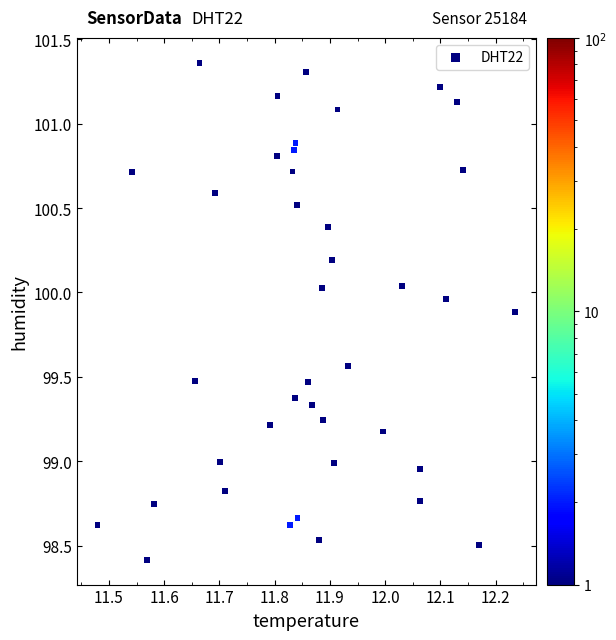

What is the range of X values (max minus min)?

0.8